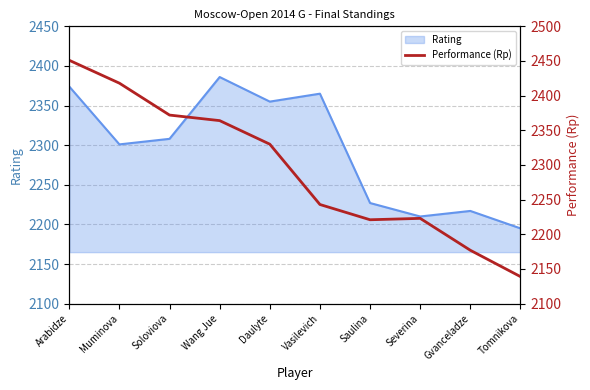

At which label is Rating closest to 2290?

Muminova